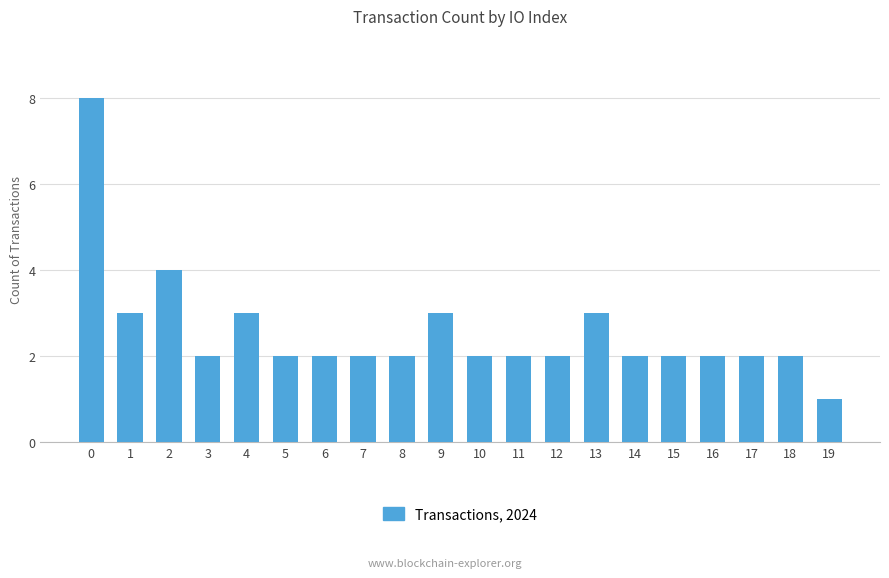

What is the sum of all values?

51